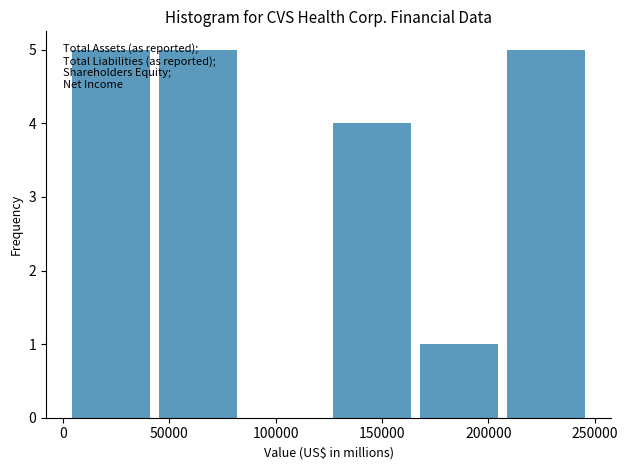

Reading left to right, transcribe this chart: for each bar, give the range it covers on the x-axis and its height. Neither the bar edges nor the heights are printed on the chart, so give them approximately, as read against the axes.

5000 to 45000: 5
45000 to 85000: 5
85000 to 125000: 0
125000 to 170000: 4
170000 to 210000: 1
210000 to 250000: 5